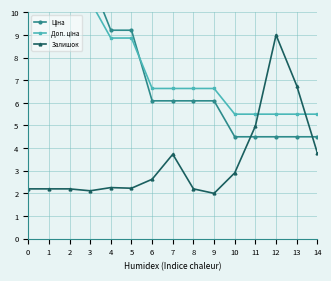

The Залишок series shows 2.2 at 0. True or false?

True